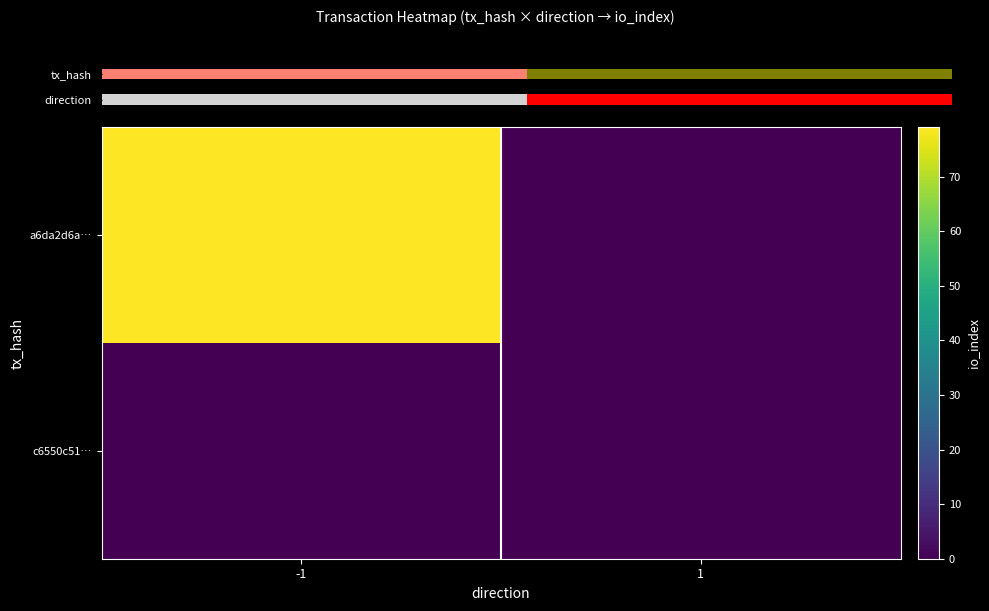

What is the sum of all a6da2d6a… values?

79